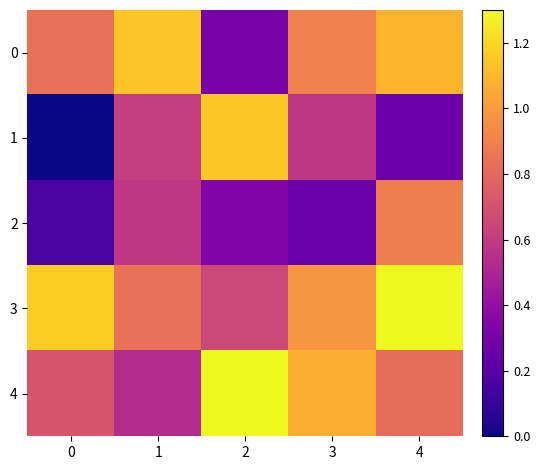

At which category is the sum across all series the highest?

4